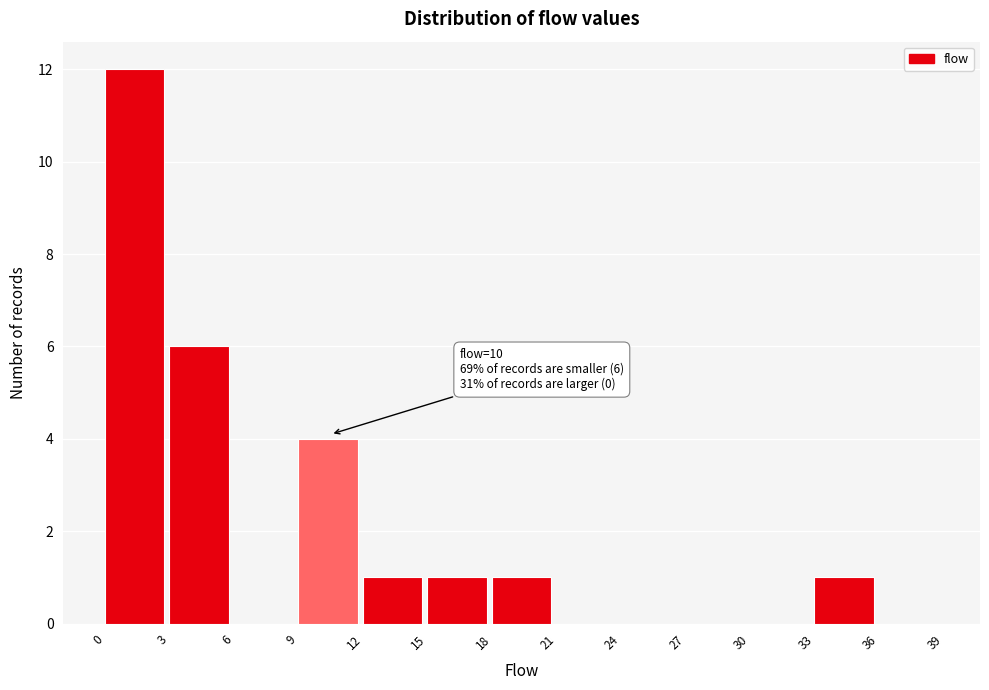

Over which range of the x-axis is the bar tallest?

0 to 3